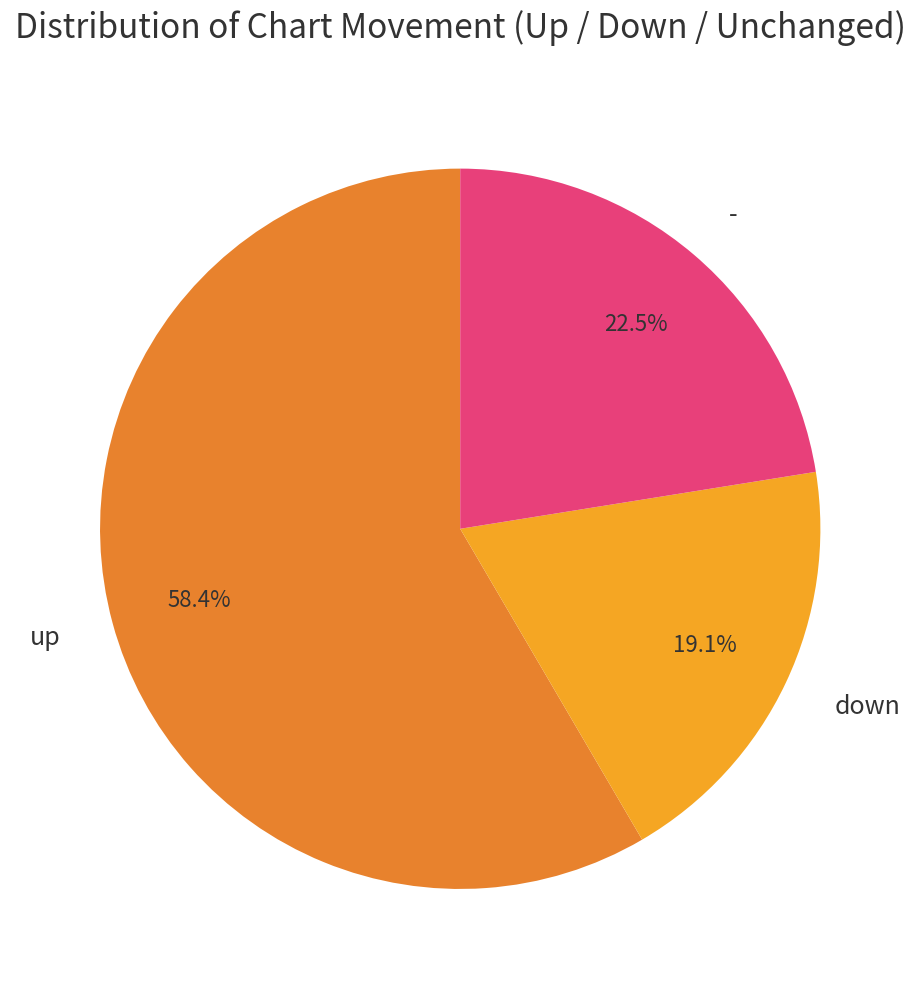

Is the sum of - and down greater than half?

No